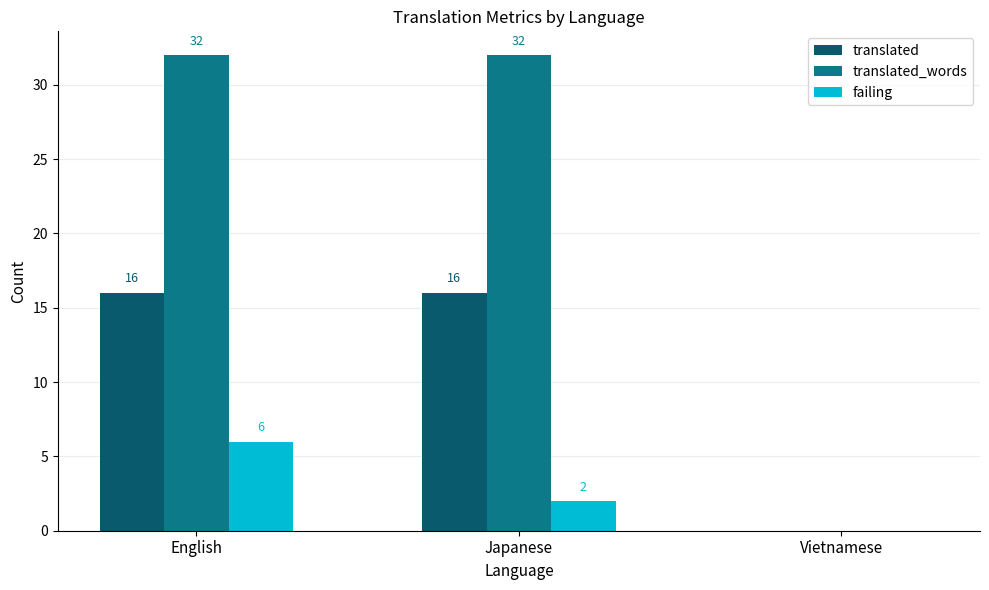

At which label does failing first exceed 2?

English